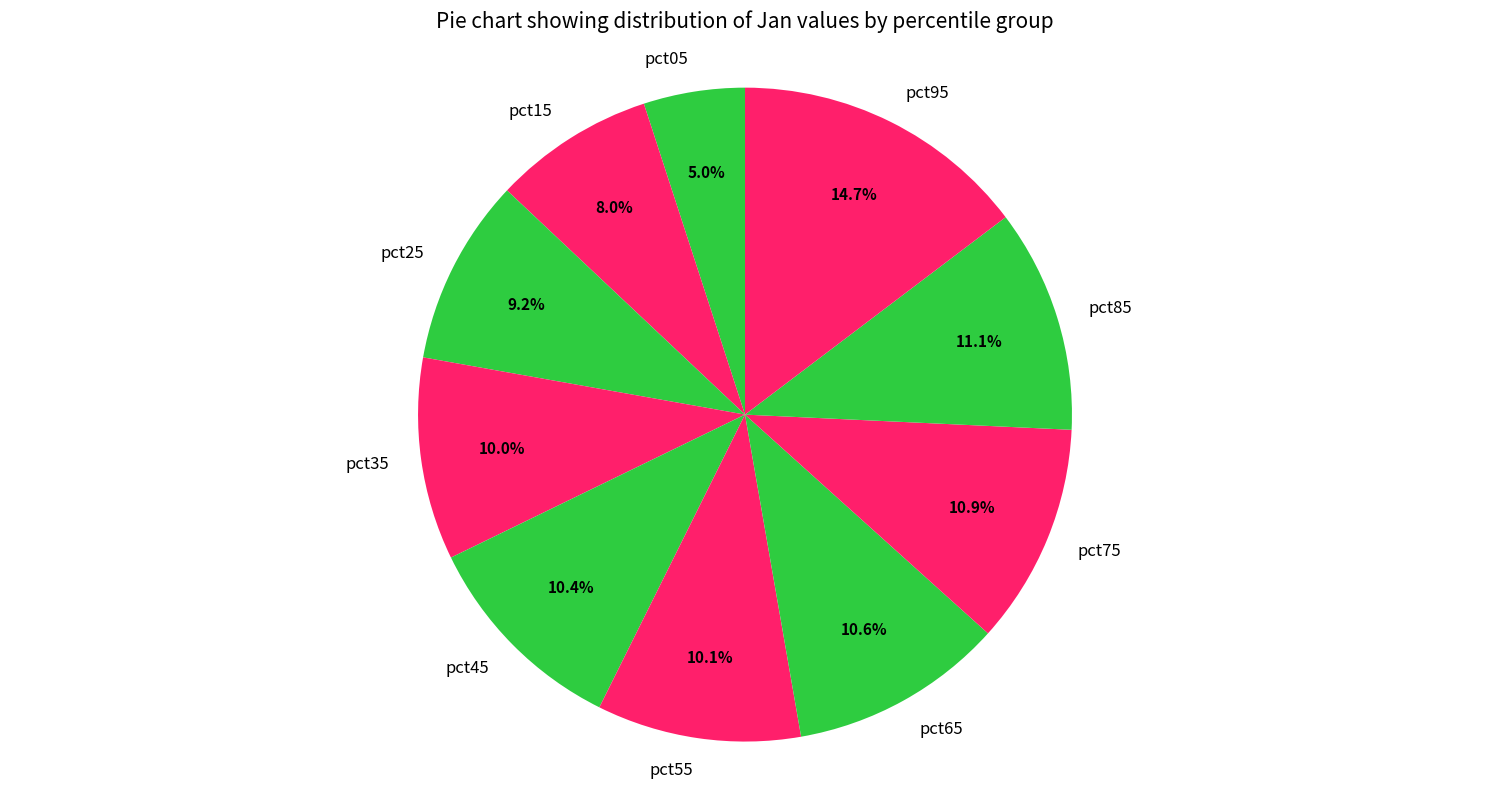

Which slice is the smallest?

pct05